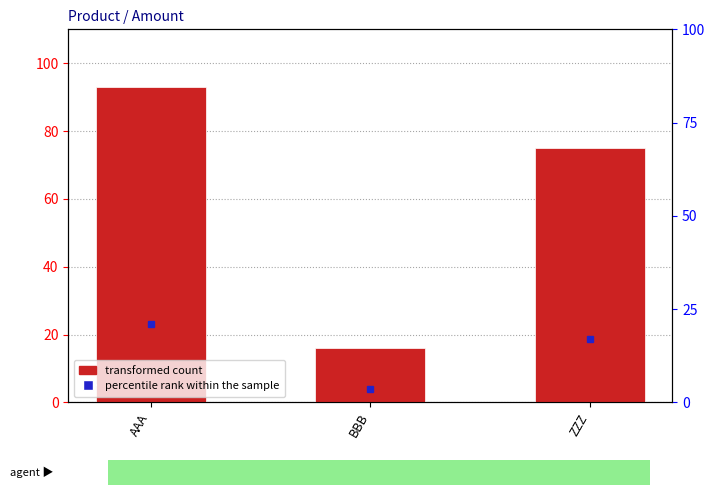

Where is the data nearest to the value 54?

ZZZ